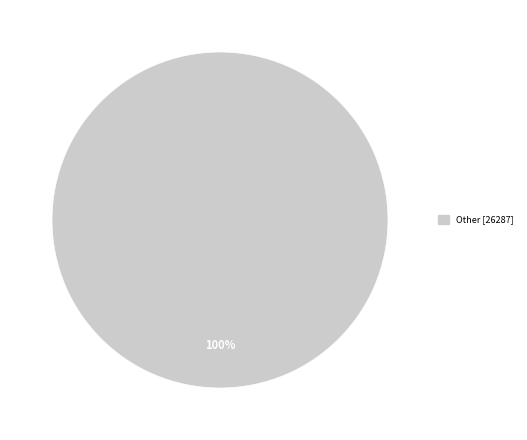

How many slices are in this pie chart?

1